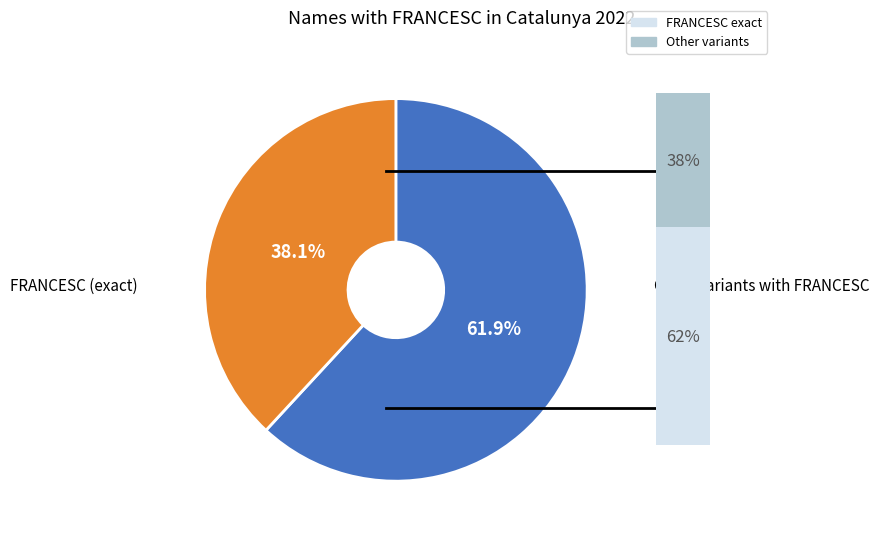

Is there a majority slice in this chart?

Yes